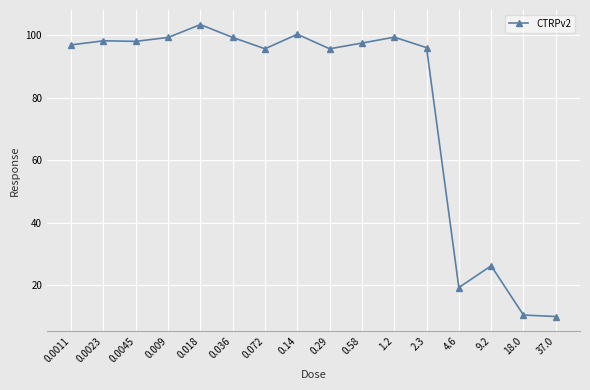

What position from the right is 0.0011?

16